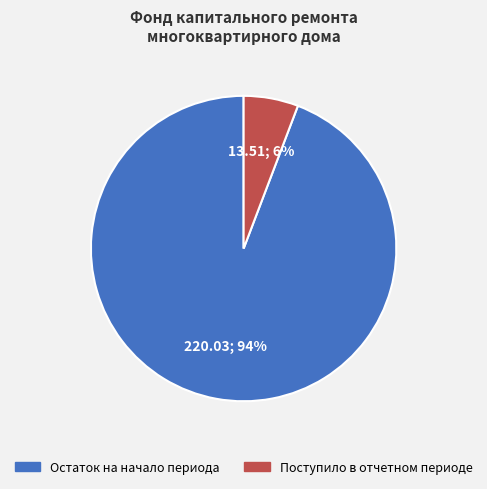

To the nearest percent, what is the average slice percentage?

50%